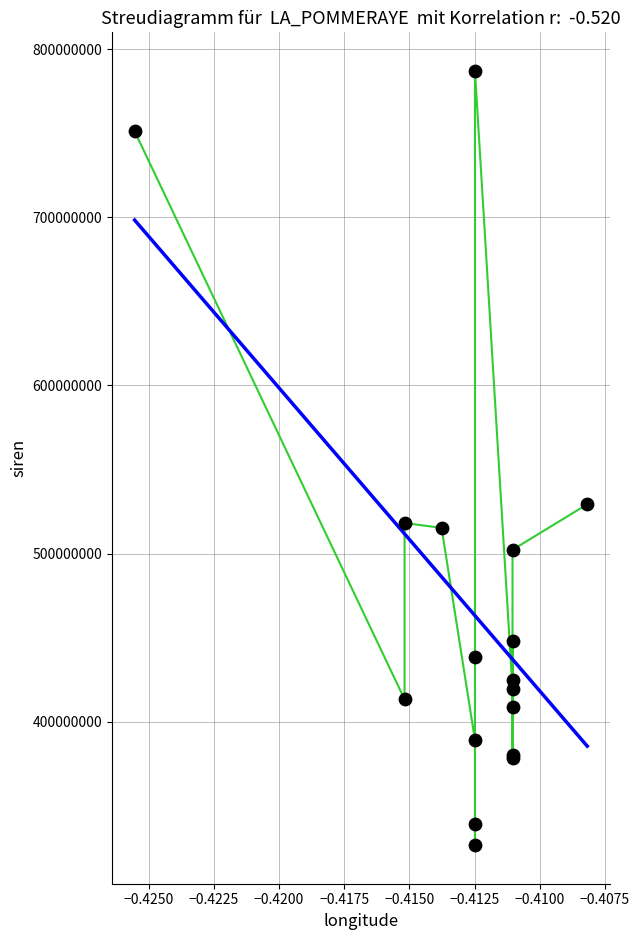

What Y value in the scatter plot is closest to 556801574?

529279051